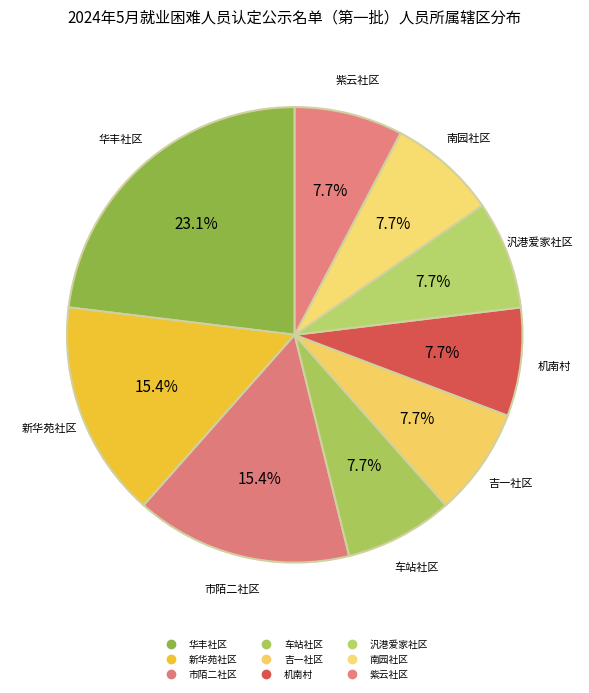

What portion of the pie excludes 南园社区?

92.3%